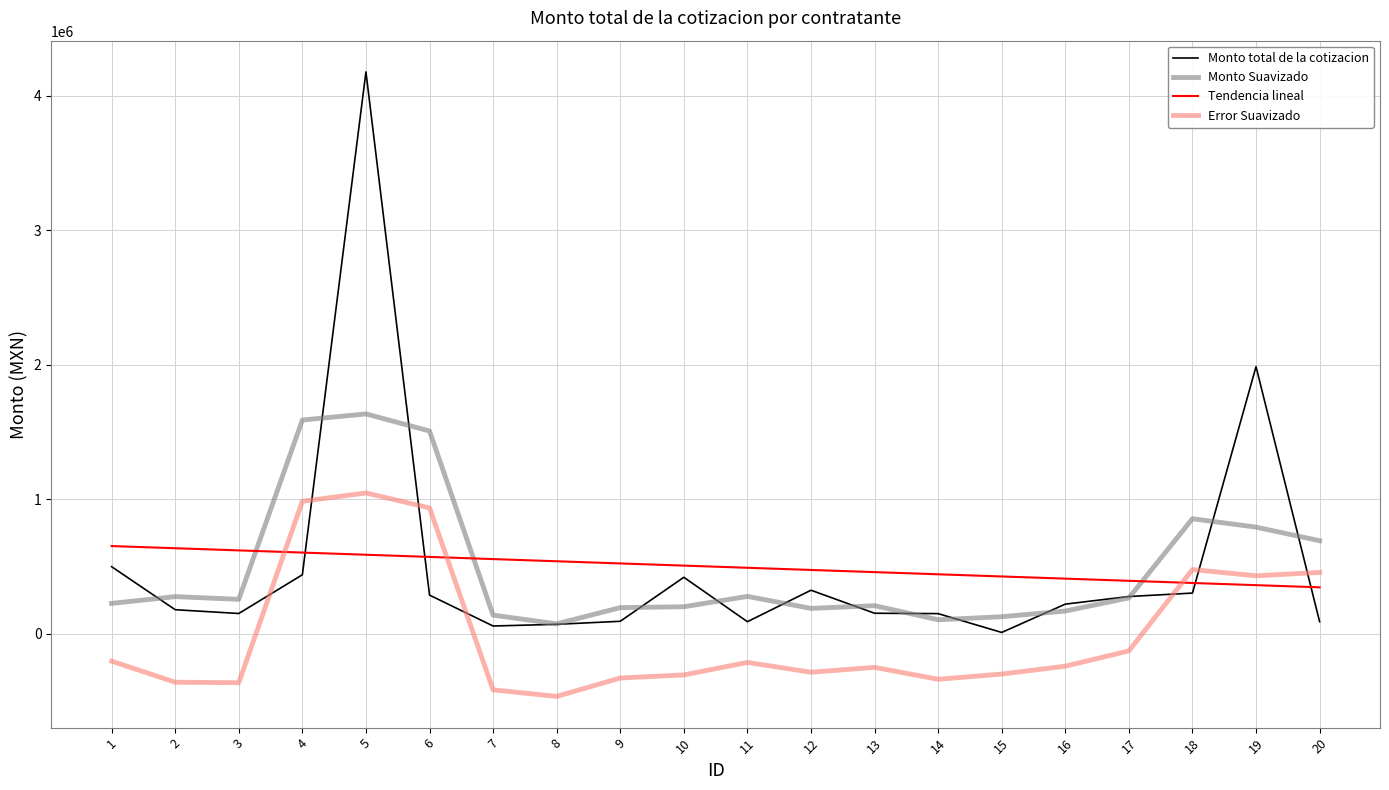

List the series in order of their peak value, lowest first.

Tendencia lineal, Error Suavizado, Monto Suavizado, Monto total de la cotizacion